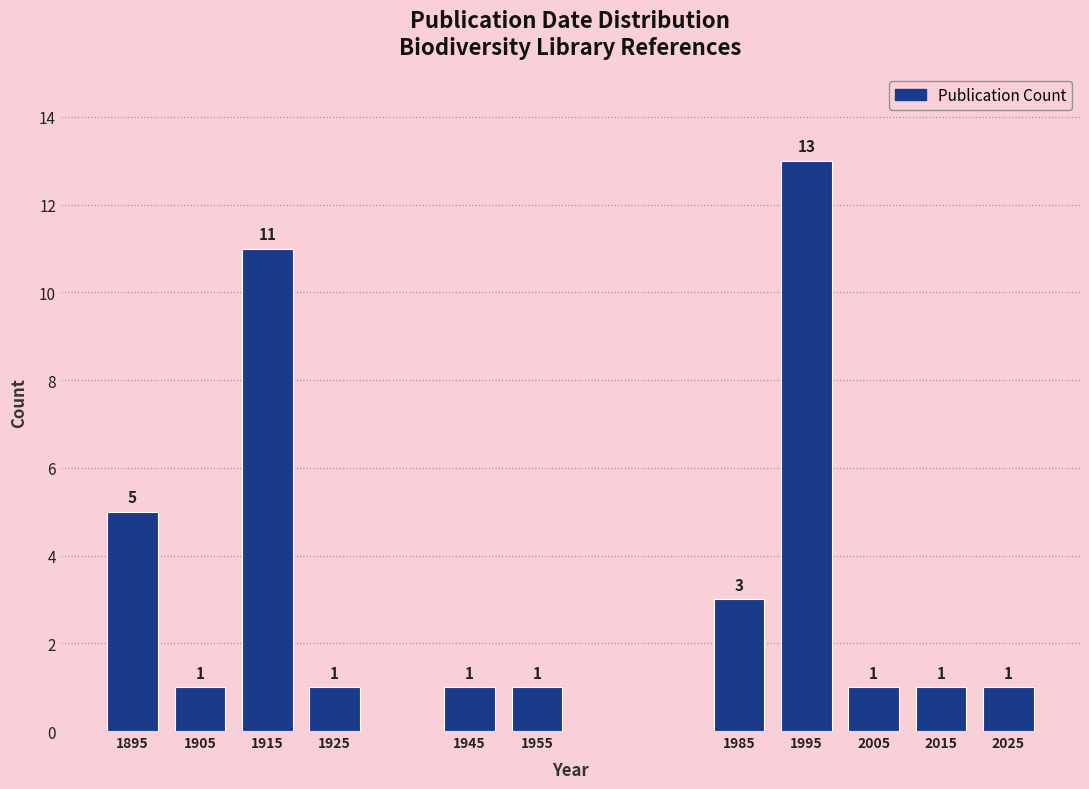

Reading left to right, extract all data points from this chart.

5	1	11	1	1	1	3	13	1	1	1